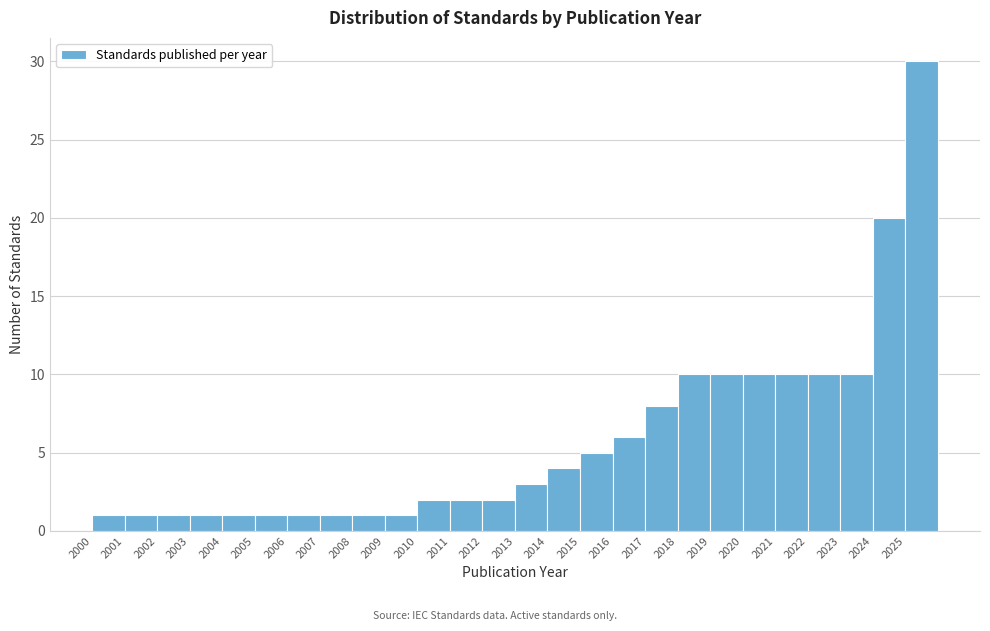

Reading left to right, list every bar in this chart as the range it spans on the x-axis followed by its height. The values are not printed on the chart, so give them approximately, as read against the axis.

2000 to 2001: 1
2001 to 2002: 1
2002 to 2003: 1
2003 to 2004: 1
2004 to 2005: 1
2005 to 2006: 1
2006 to 2007: 1
2007 to 2008: 1
2008 to 2009: 1
2009 to 2010: 1
2010 to 2011: 2
2011 to 2012: 2
2012 to 2013: 2
2013 to 2014: 3
2014 to 2015: 4
2015 to 2016: 5
2016 to 2017: 6
2017 to 2018: 8
2018 to 2019: 10
2019 to 2020: 10
2020 to 2021: 10
2021 to 2022: 10
2022 to 2023: 10
2023 to 2024: 10
2024 to 2025: 20
2025 to 2026: 30